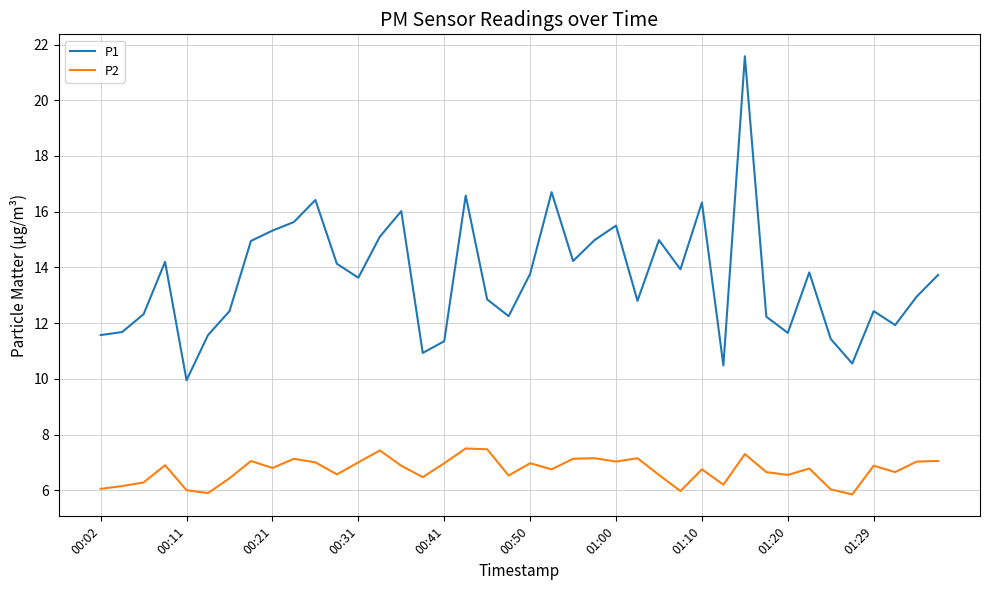

What is the maximum value shown in the chart?

21.6